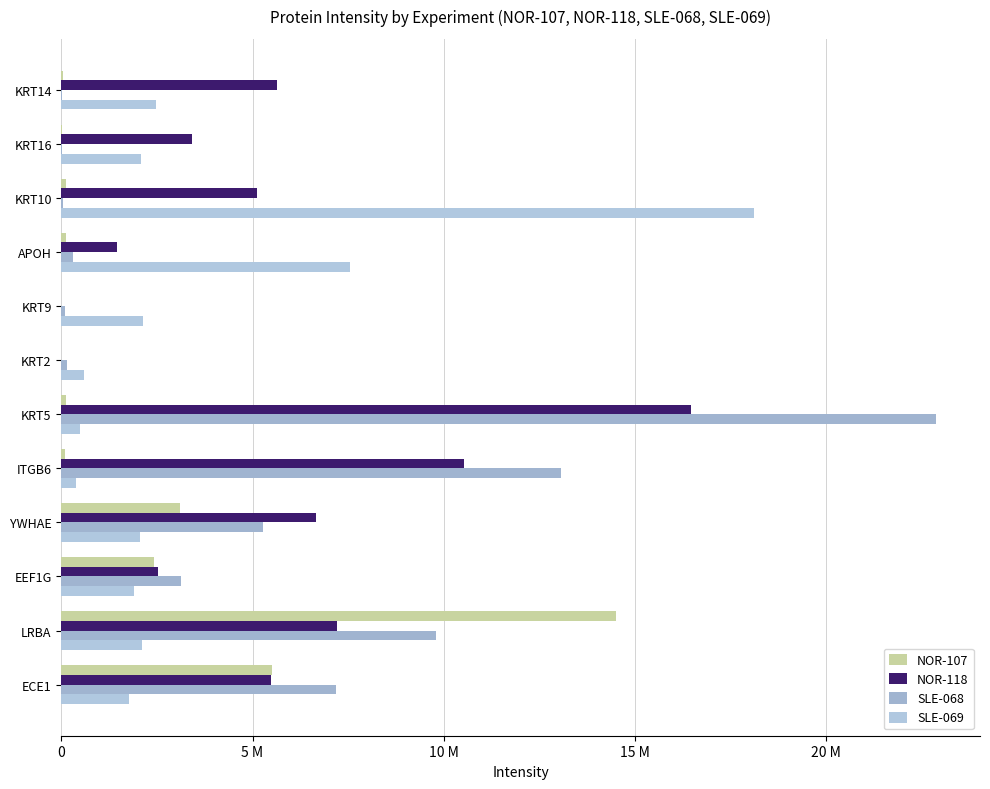

How many values in the NOR-107 series are below 113020?

6